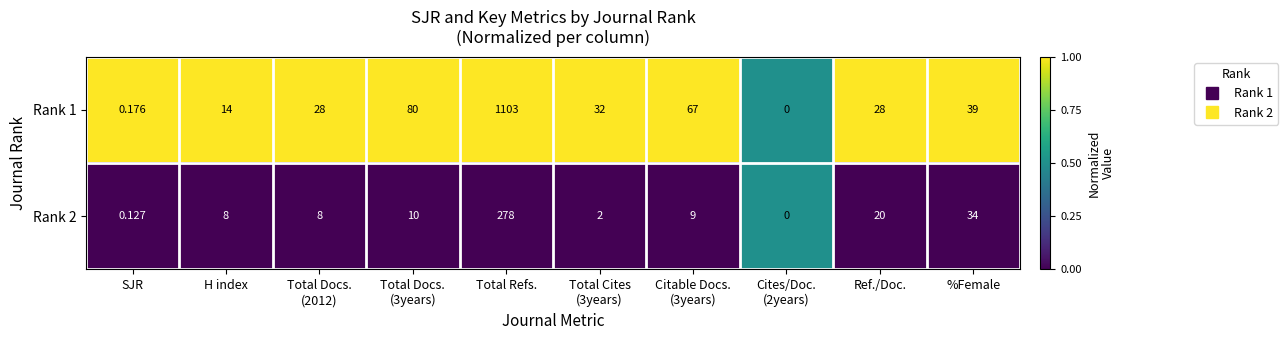

Which series has the largest total across all categories?

Rank 1